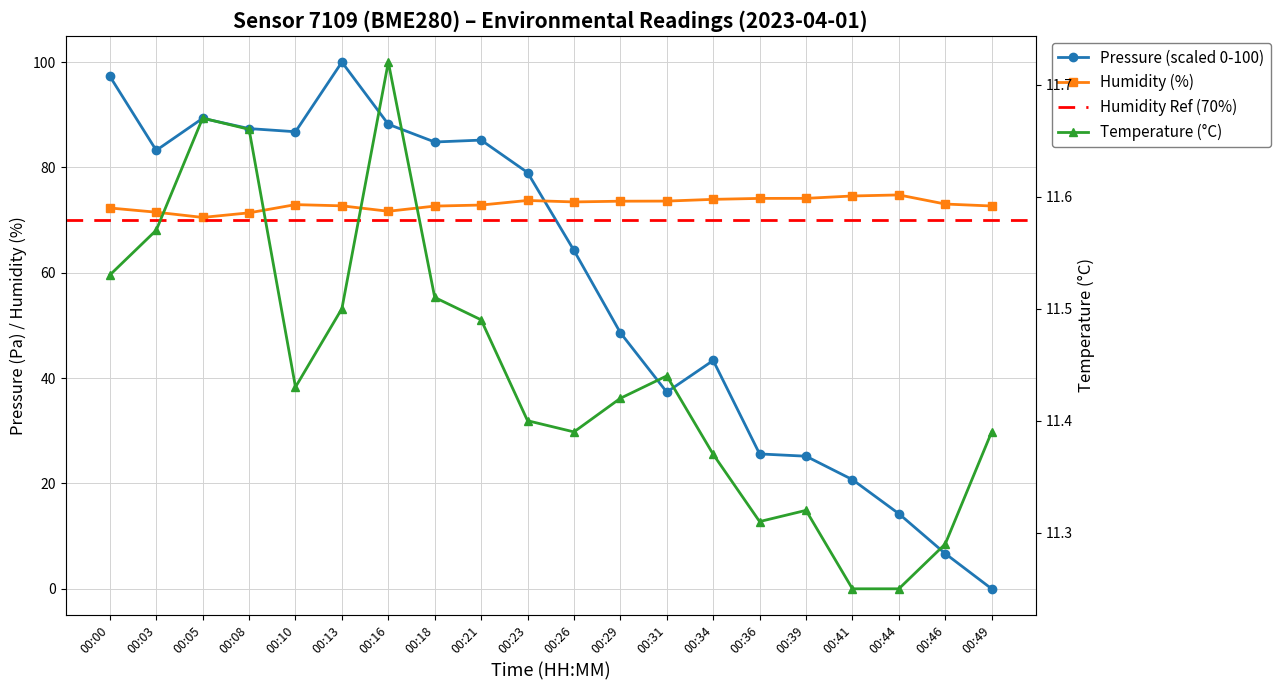

What is the spread (max minus min) of values at 00:49?

72.7